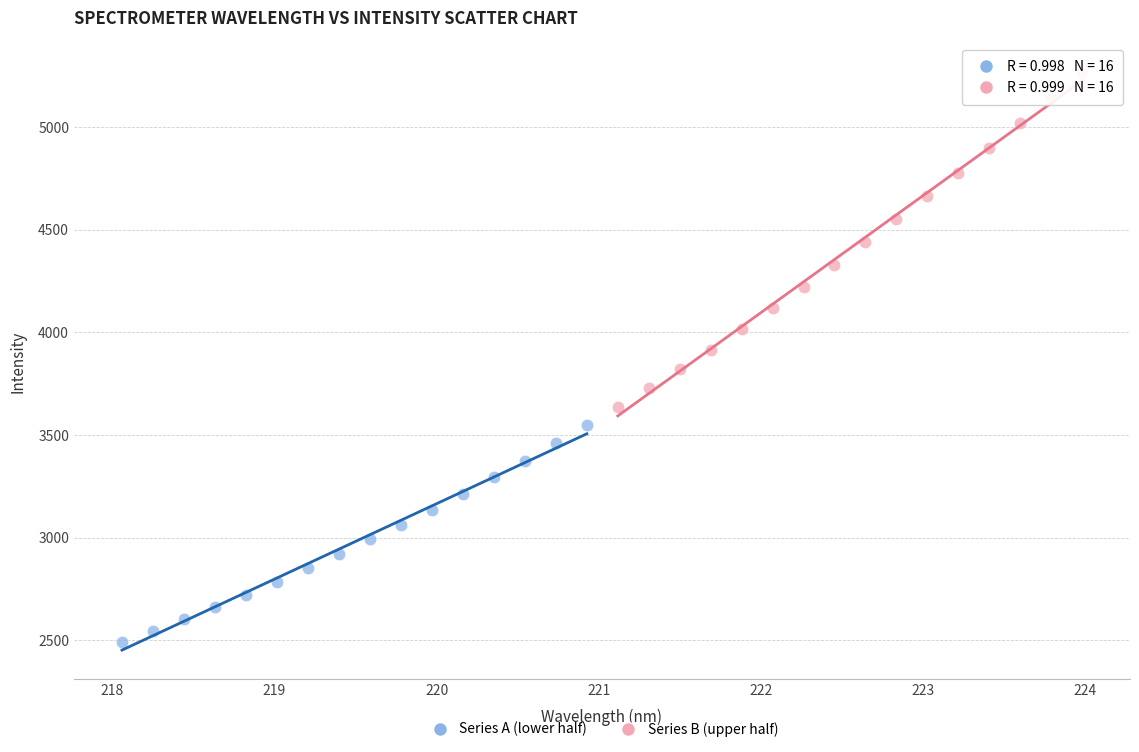

Which series has the largest Y range (max minus min)?

Series B (upper half)